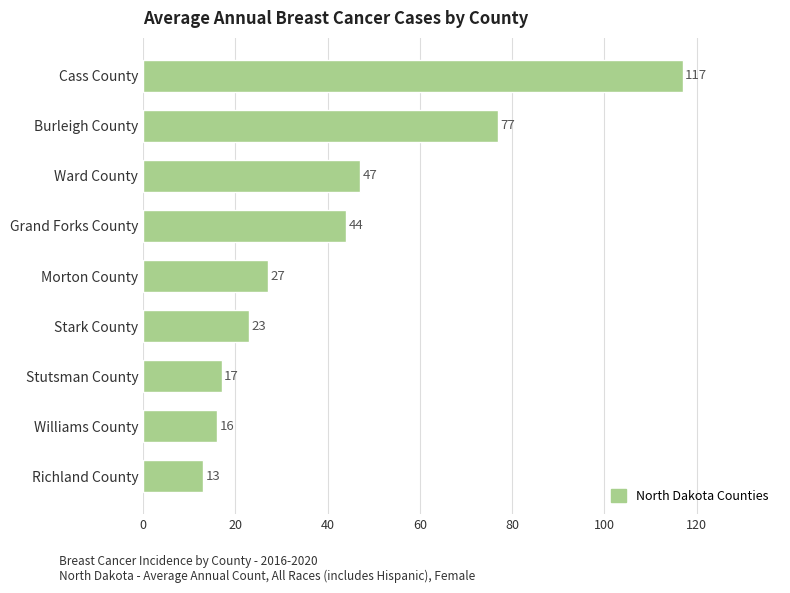

What is the minimum value shown in the chart?

13